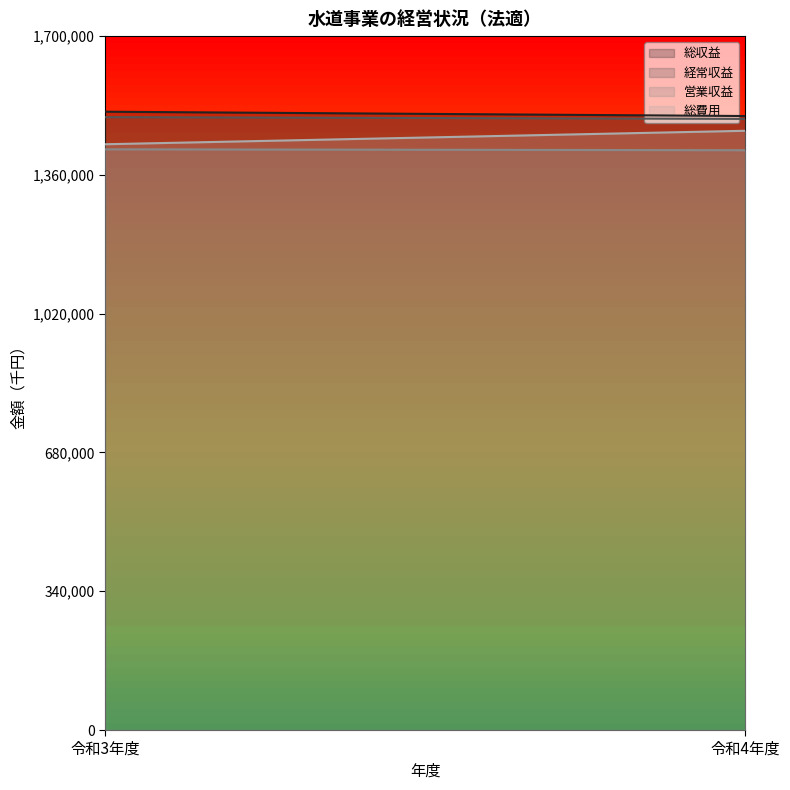

What is the smallest value displayed?

1420463